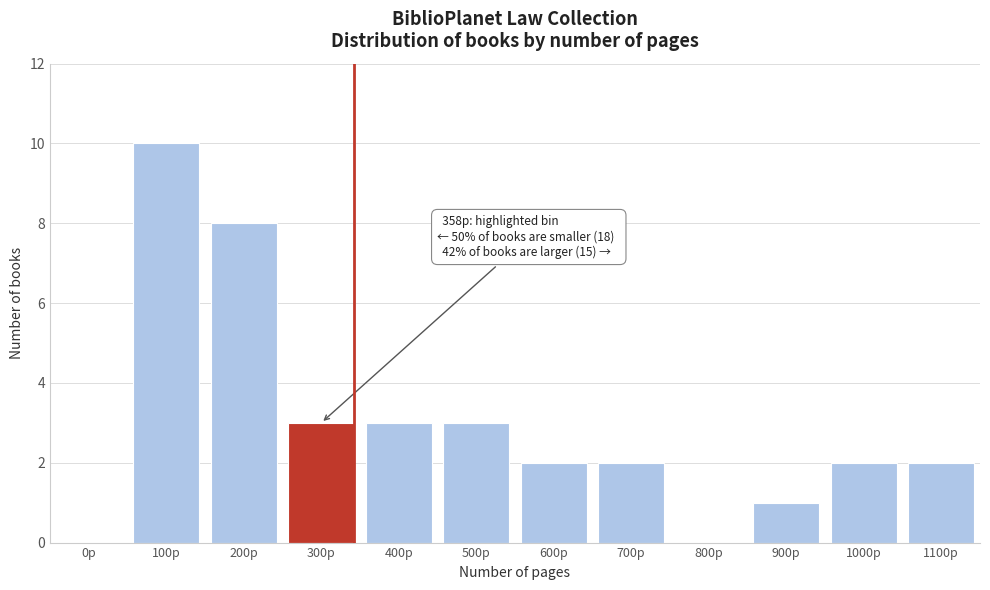

Reading left to right, transcribe all the data shown in this chart.

0p=0	100p=10	200p=8	300p=3	400p=3	500p=3	600p=2	700p=2	800p=0	900p=1	1000p=2	1100p=2